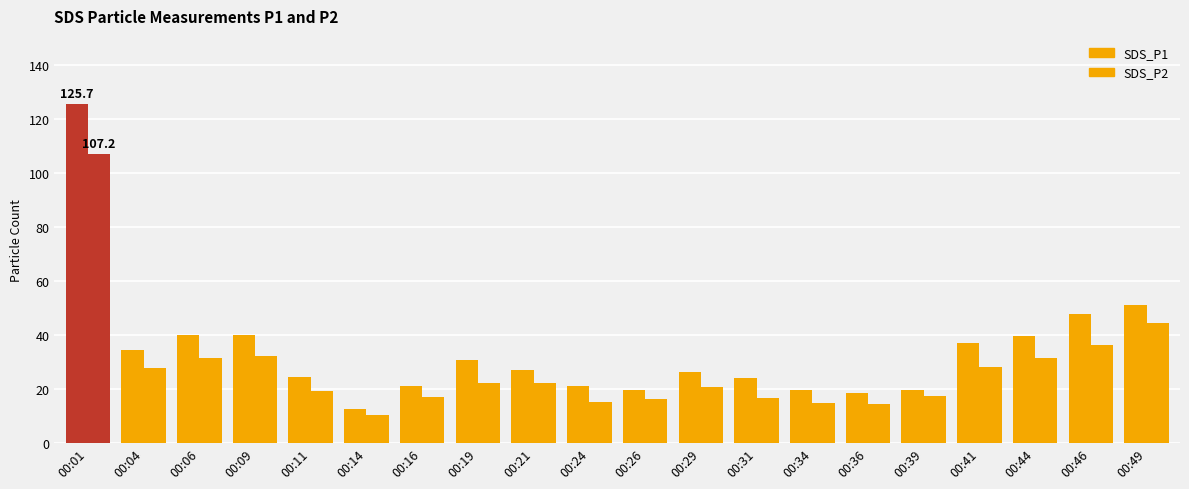

Which series has the largest total across all categories?

SDS_P1